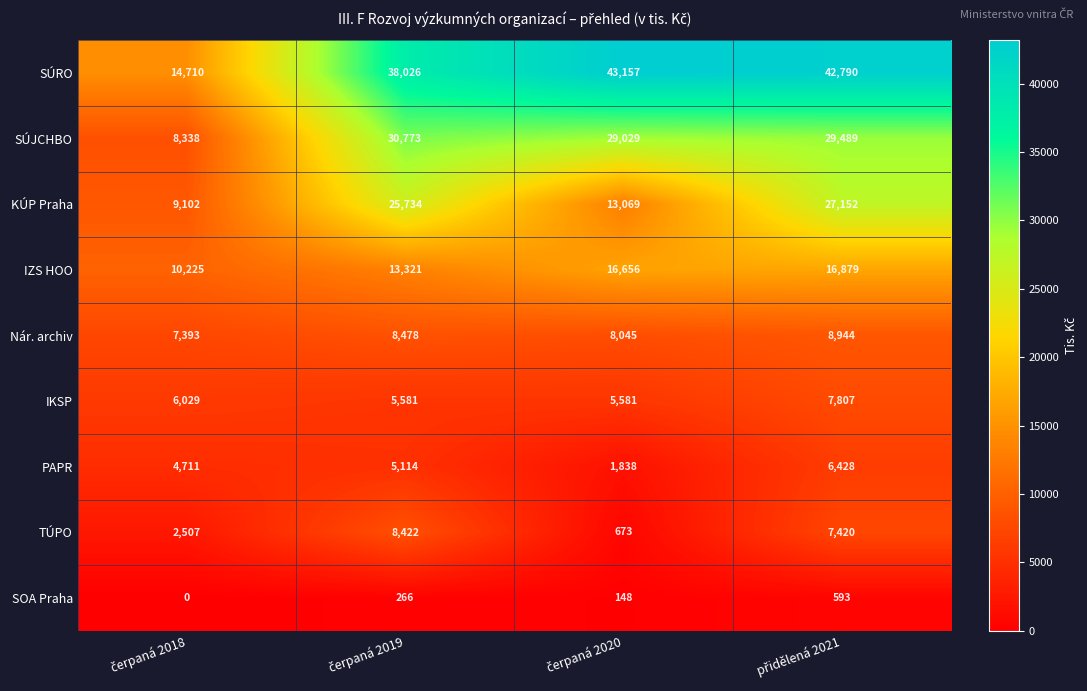

Rank the series by their maximum value, from highest to lowest.

SÚRO, SÚJCHBO, KÚP Praha, IZS HOO, Nár. archiv, TÚPO, IKSP, PAPR, SOA Praha